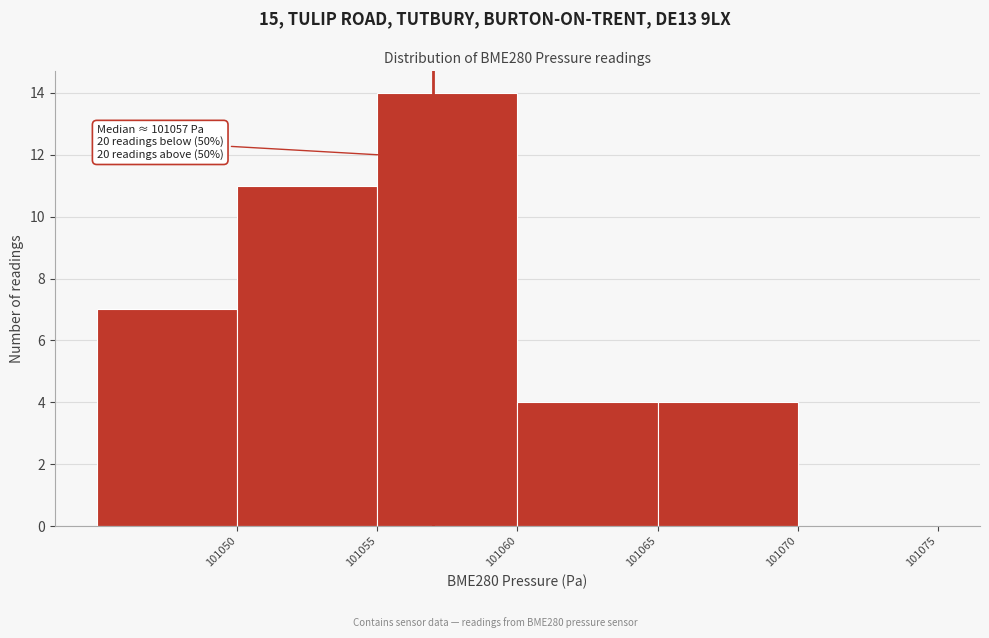

Which range on the x-axis has the tallest bar?

101055 to 101060